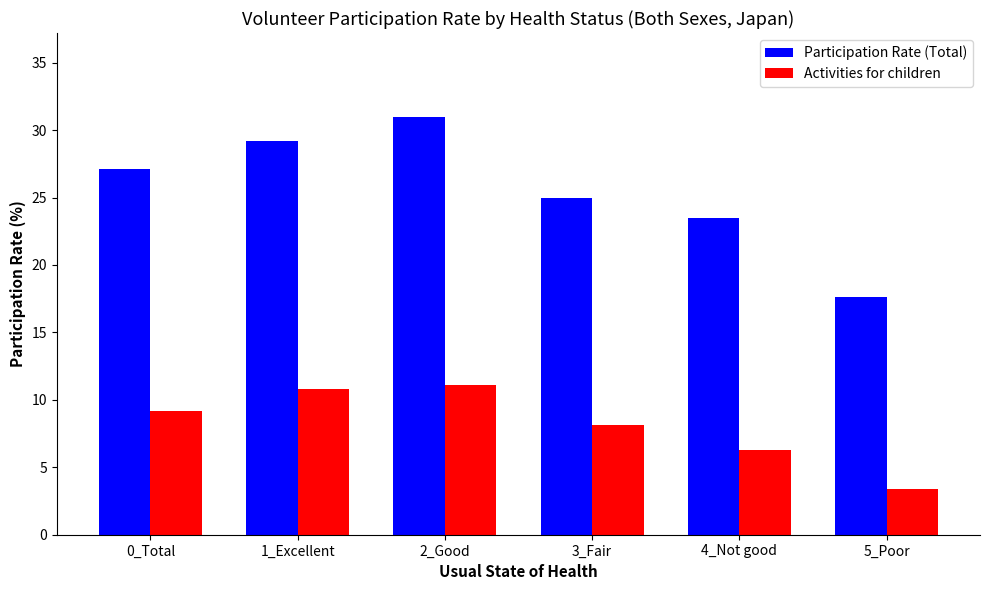

Rank the series by their average value, from lowest to highest.

Activities for children, Participation Rate (Total)